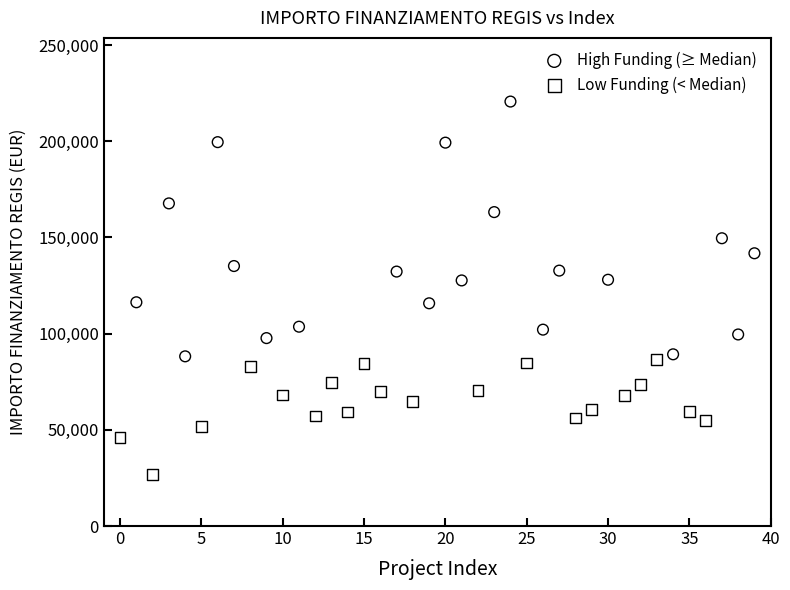

Which series has the largest Y range (max minus min)?

High Funding (≥ Median)